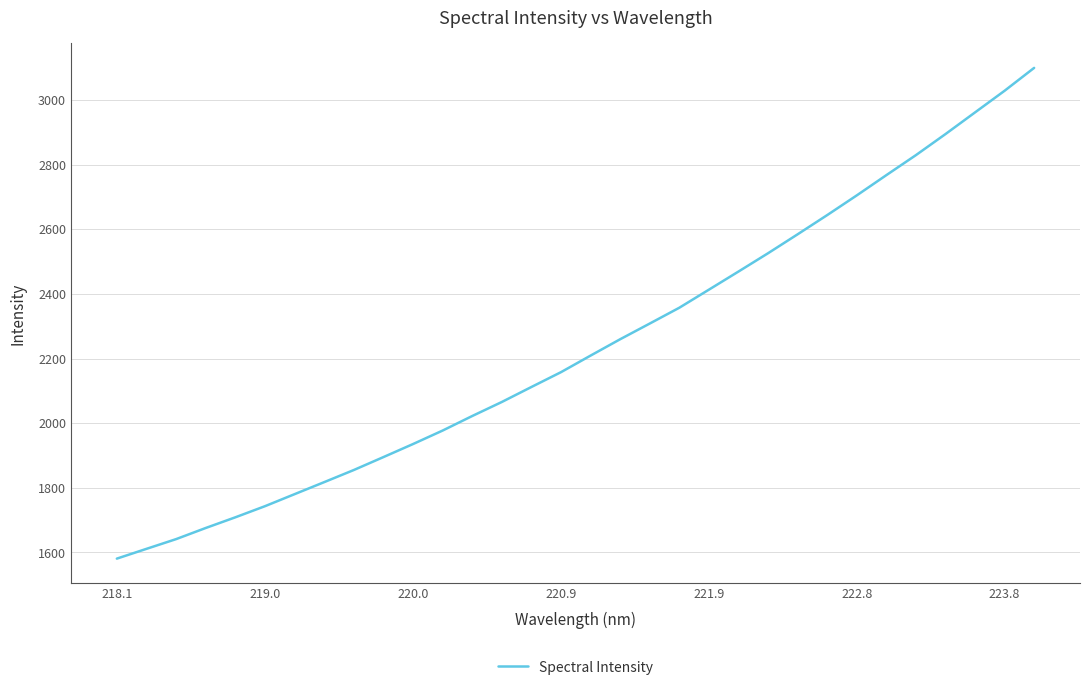

What is the minimum value shown in the chart?

1581.0